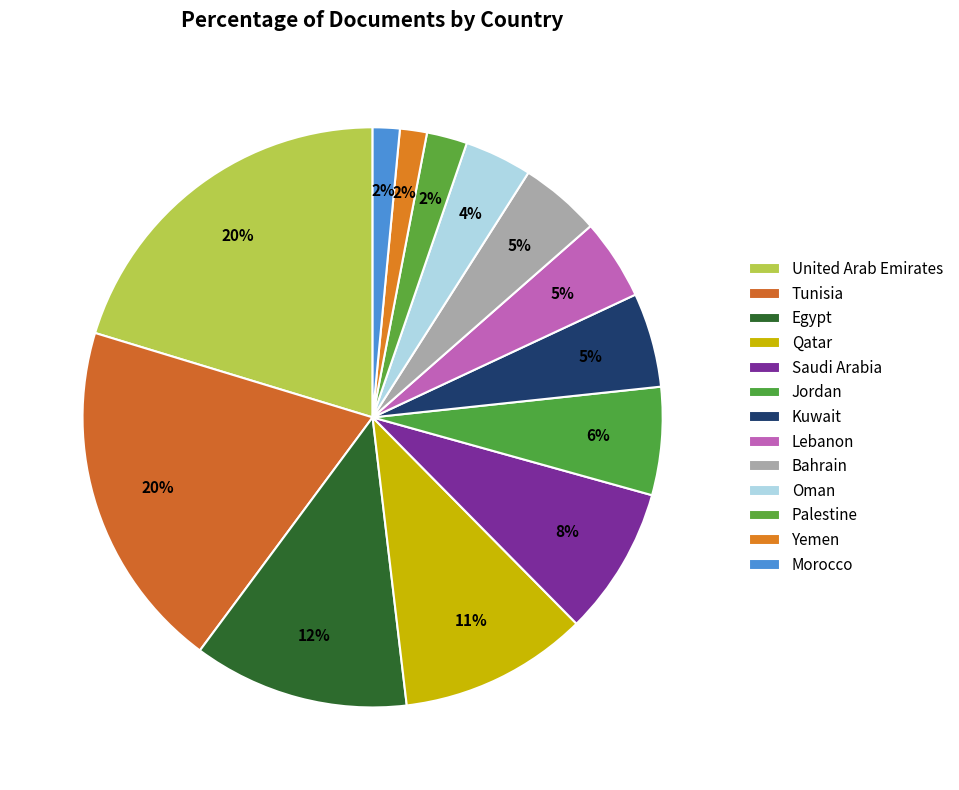

True or false: Lebanon accounts for 5% of the total.

True